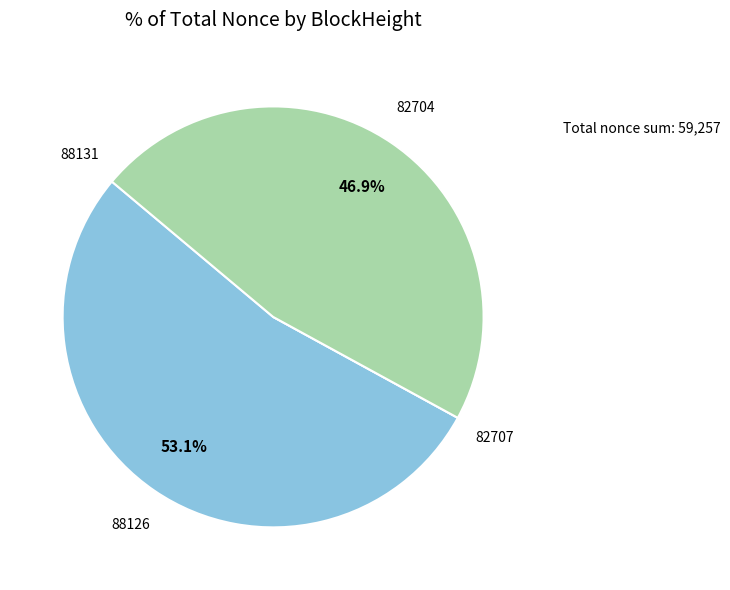

Count the number of slices in the pie.

4